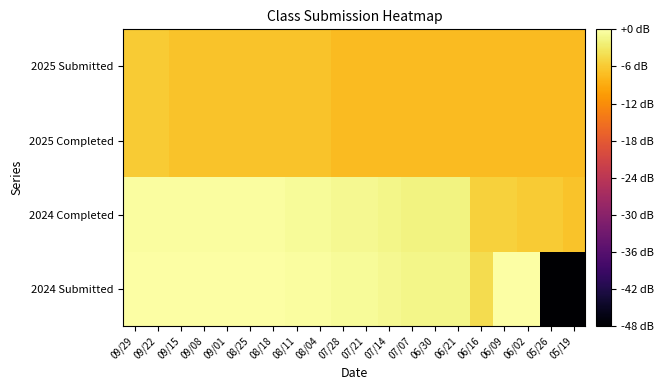

Reading left to right, list all the values displayed in this chart.

2025 Submitted: 09/29=-6.0	09/22=-6.0	09/15=-6.7	09/08=-6.7	09/01=-6.7	08/25=-6.7	08/18=-6.7	08/11=-6.7	08/04=-6.7	07/28=-7.4	07/21=-7.4	07/14=-7.4	07/07=-7.4	06/30=-7.4	06/21=-7.4	06/16=-7.4	06/09=-7.4	06/02=-7.4	05/26=-7.4	05/19=-7.4
2025 Completed: 09/29=-6.0	09/22=-6.0	09/15=-6.7	09/08=-6.7	09/01=-6.7	08/25=-6.7	08/18=-6.7	08/11=-6.7	08/04=-6.7	07/28=-7.4	07/21=-7.4	07/14=-7.4	07/07=-7.4	06/30=-7.4	06/21=-7.4	06/16=-7.4	06/09=-7.4	06/02=-7.4	05/26=-7.4	05/19=-7.4
2024 Completed: 09/29=-0.3	09/22=-0.3	09/15=-0.3	09/08=-0.3	09/01=-0.3	08/25=-0.3	08/18=-0.3	08/11=-0.7	08/04=-0.7	07/28=-1.1	07/21=-1.1	07/14=-1.4	07/07=-1.8	06/30=-1.8	06/21=-1.8	06/16=-5.3	06/09=-5.3	06/02=-6.0	05/26=-6.0	05/19=-6.7
2024 Submitted: 09/29=0.0	09/22=0.0	09/15=0.0	09/08=0.0	09/01=0.0	08/25=0.0	08/18=0.0	08/11=-0.3	08/04=-0.3	07/28=-0.7	07/21=-0.7	07/14=-1.1	07/07=-1.4	06/30=-1.4	06/21=-1.4	06/16=-4.2	06/09=0.0	06/02=0.0	05/26=-48.3	05/19=-48.3